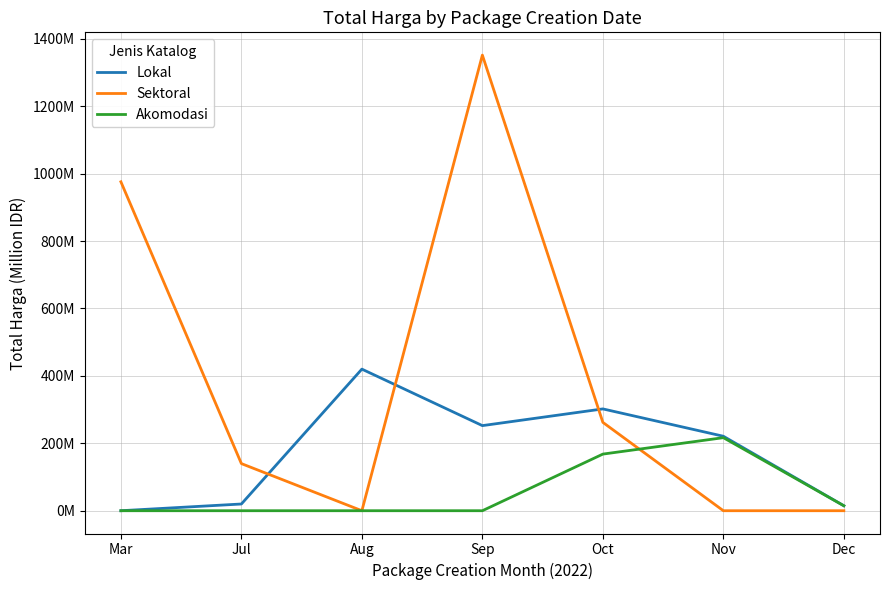

Which has a higher value, Nov or Aug?

Aug